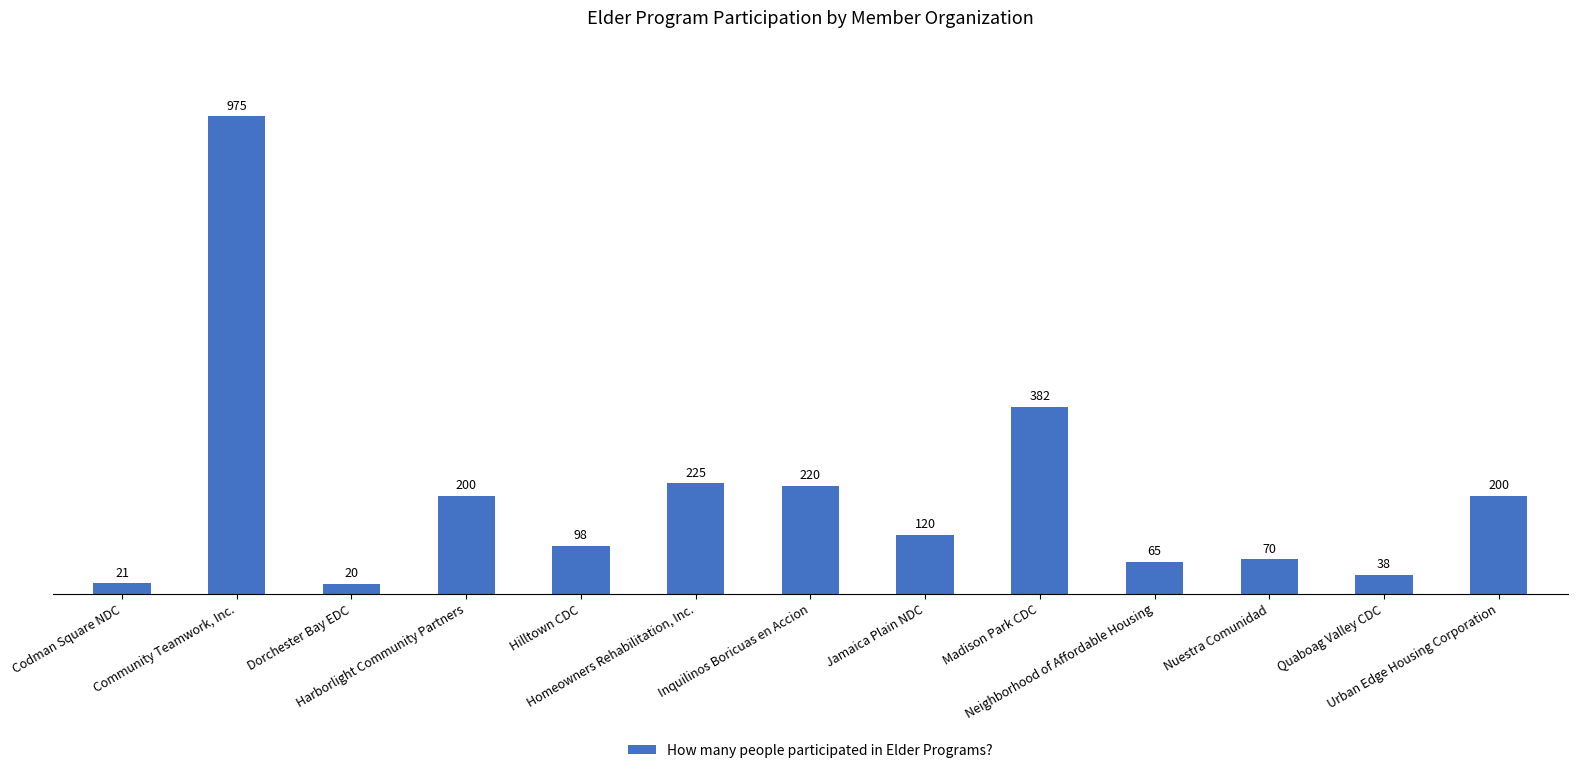

How many distinct data groups are displayed?

1